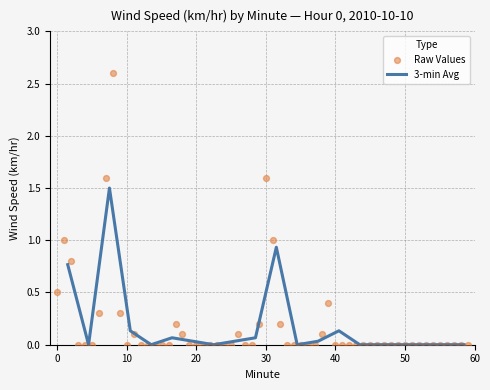

What is the maximum value for 3-min Avg?

1.5